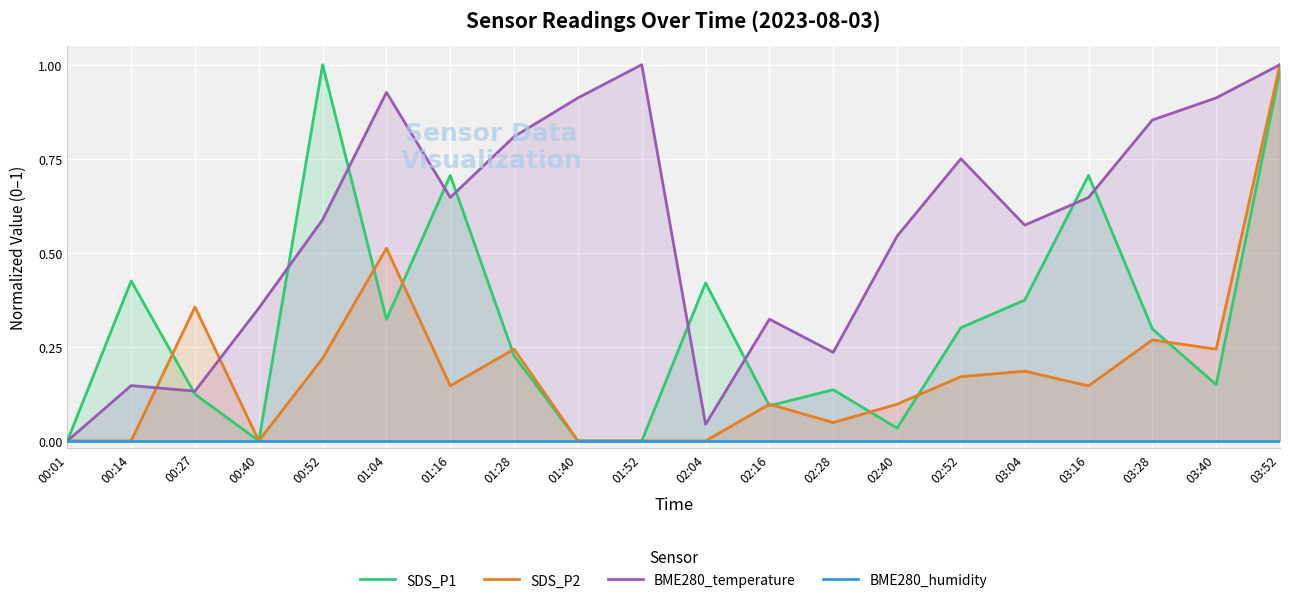

Reading right to left, what are all the values shown in this chart?

SDS_P1: 03:52=1.0	03:40=0.1	03:28=0.3	03:16=0.7	03:04=0.4	02:52=0.3	02:40=0.0	02:28=0.1	02:16=0.1	02:04=0.4	01:52=0.0	01:40=0.0	01:28=0.2	01:16=0.7	01:04=0.3	00:52=1.0	00:40=0.0	00:27=0.1	00:14=0.4	00:01=0.0
SDS_P2: 03:52=1.0	03:40=0.2	03:28=0.3	03:16=0.1	03:04=0.2	02:52=0.2	02:40=0.1	02:28=0.0	02:16=0.1	02:04=0.0	01:52=0.0	01:40=0.0	01:28=0.2	01:16=0.1	01:04=0.5	00:52=0.2	00:40=0.0	00:27=0.4	00:14=0.0	00:01=0.0
BME280_temperature: 03:52=1.0	03:40=0.9	03:28=0.9	03:16=0.6	03:04=0.6	02:52=0.7	02:40=0.5	02:28=0.2	02:16=0.3	02:04=0.0	01:52=1.0	01:40=0.9	01:28=0.8	01:16=0.6	01:04=0.9	00:52=0.6	00:40=0.4	00:27=0.1	00:14=0.1	00:01=0.0
BME280_humidity: 03:52=0.0	03:40=0.0	03:28=0.0	03:16=0.0	03:04=0.0	02:52=0.0	02:40=0.0	02:28=0.0	02:16=0.0	02:04=0.0	01:52=0.0	01:40=0.0	01:28=0.0	01:16=0.0	01:04=0.0	00:52=0.0	00:40=0.0	00:27=0.0	00:14=0.0	00:01=0.0